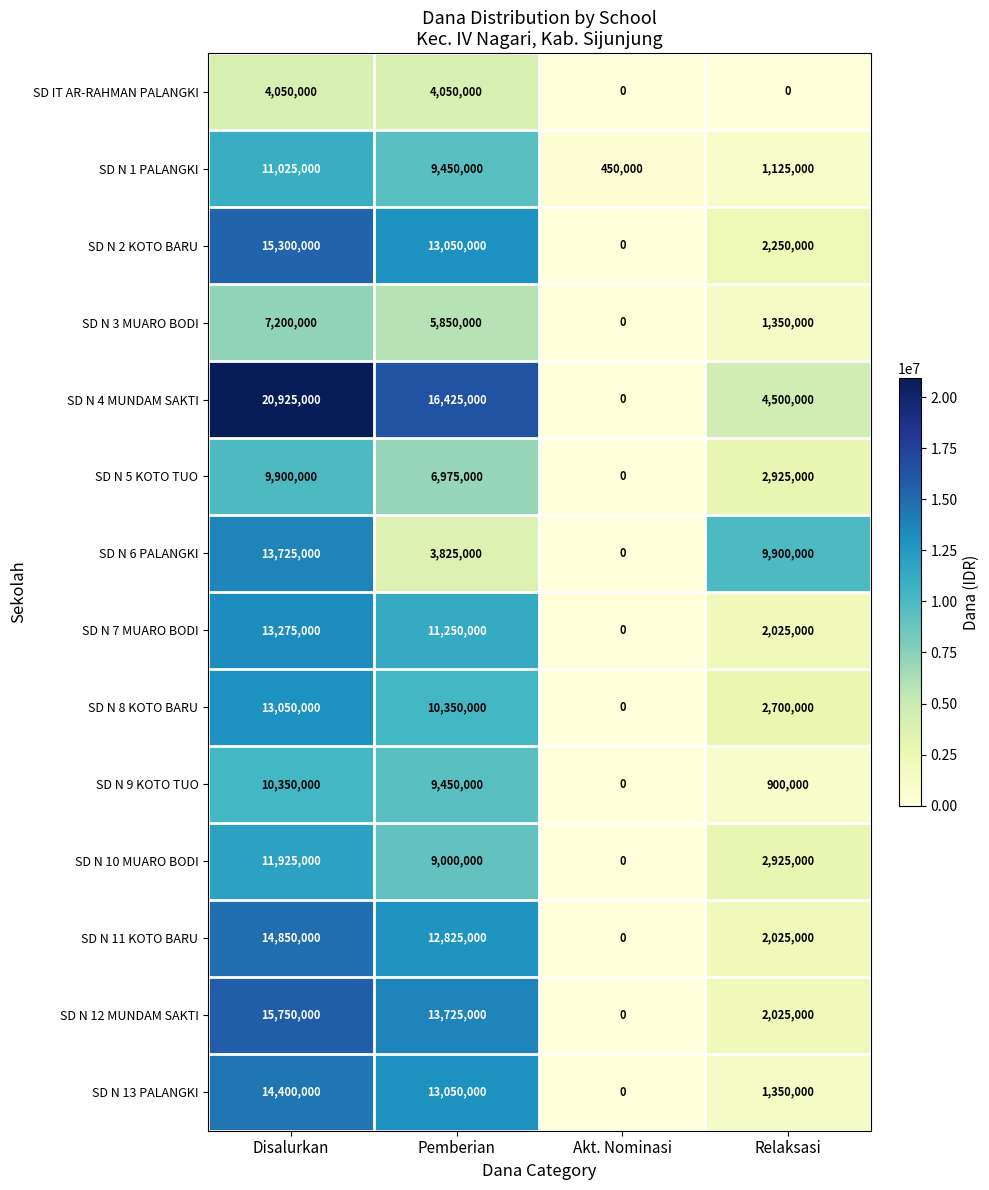

What is the maximum value for SD IT AR-RAHMAN PALANGKI?

4050000